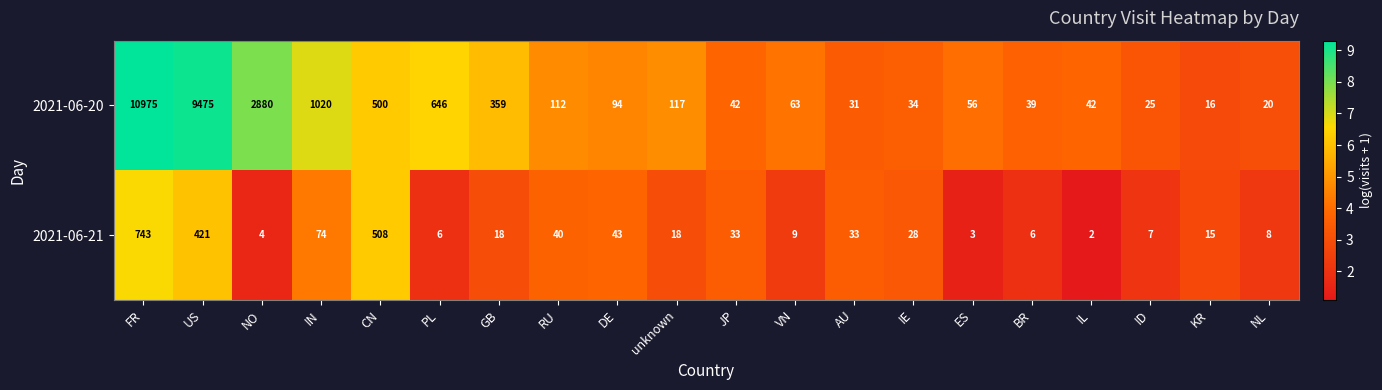

Is the value of 2021-06-20 at VN greater than the value of 2021-06-21 at NO?

Yes